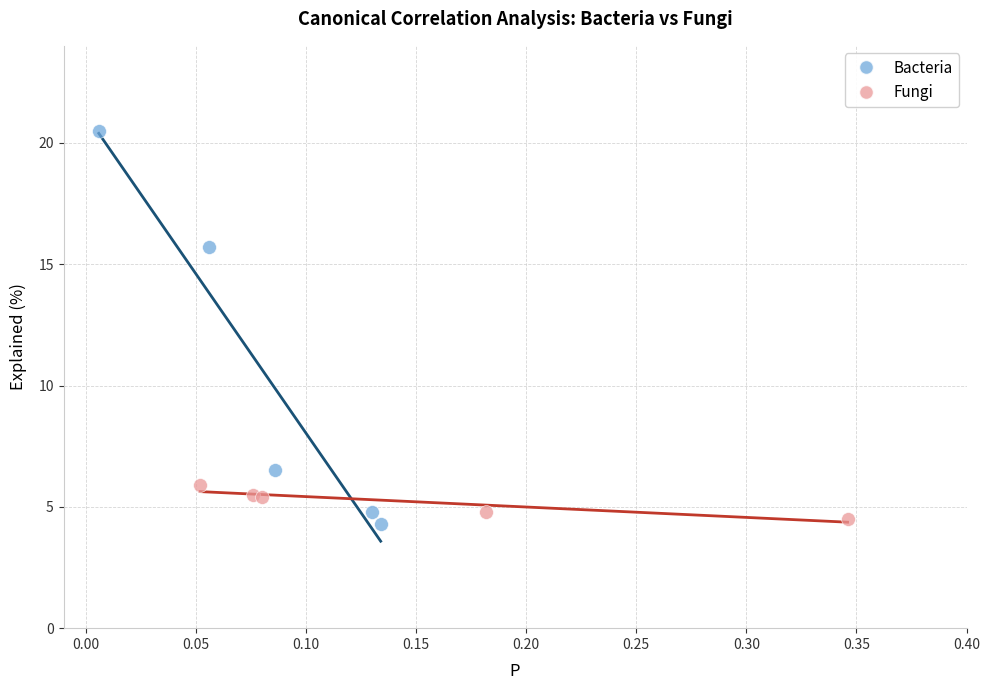

Which series has the largest Y range (max minus min)?

Bacteria